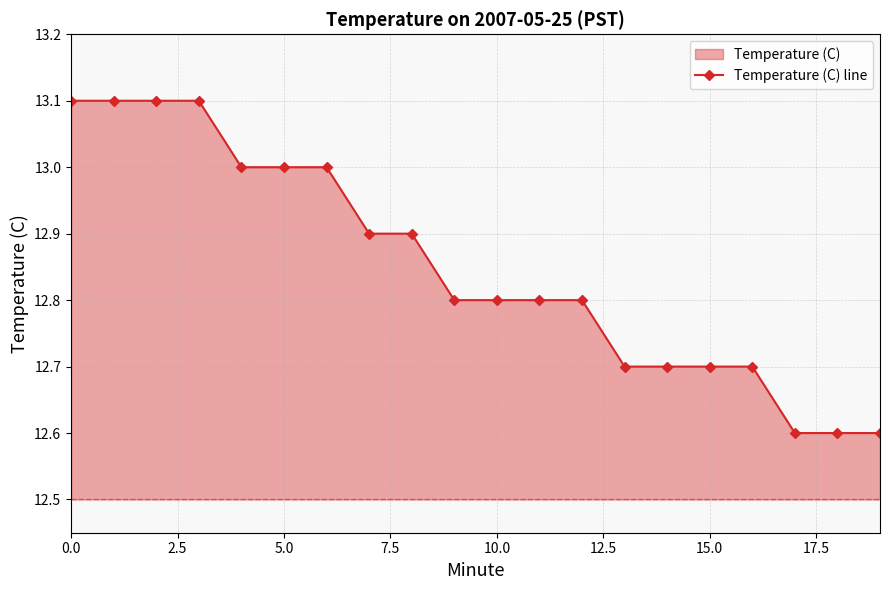

What is the approximate value at 9?

12.8